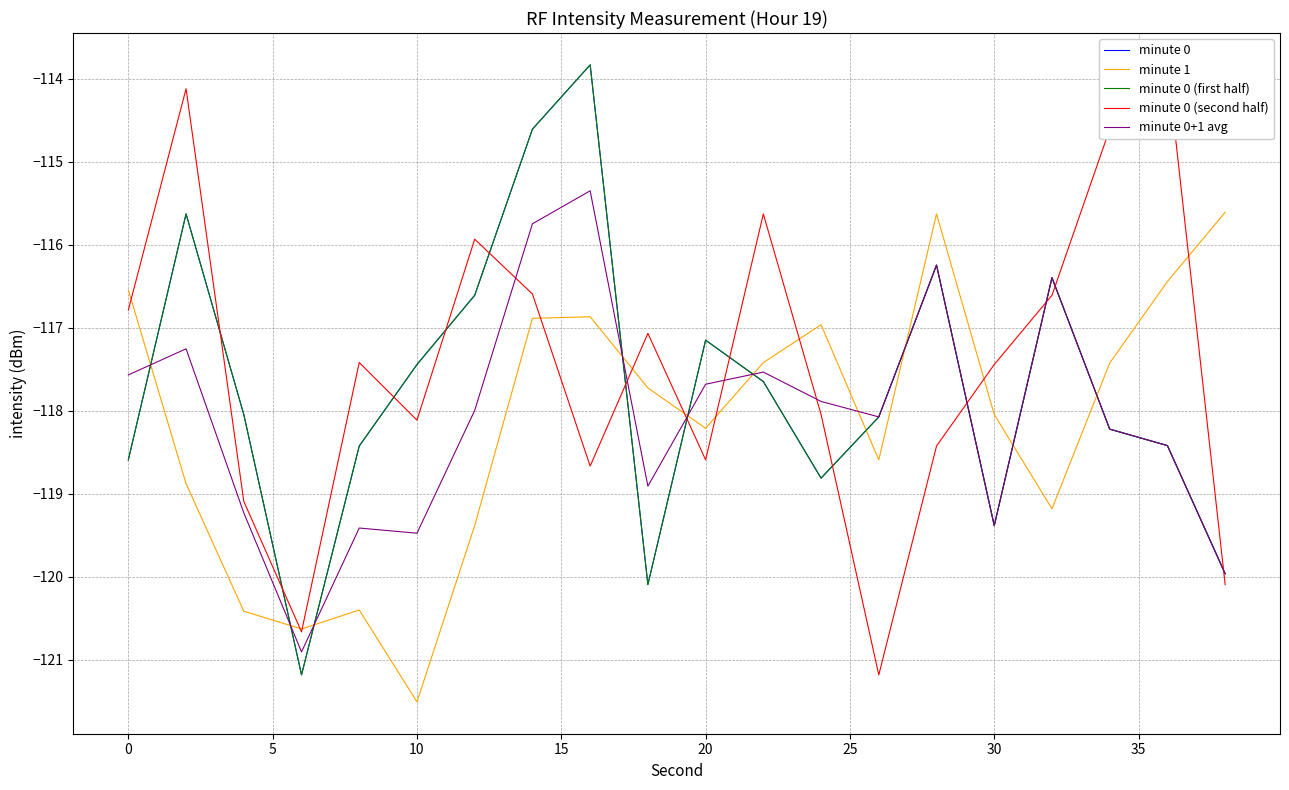

How many data points does each series have?

20